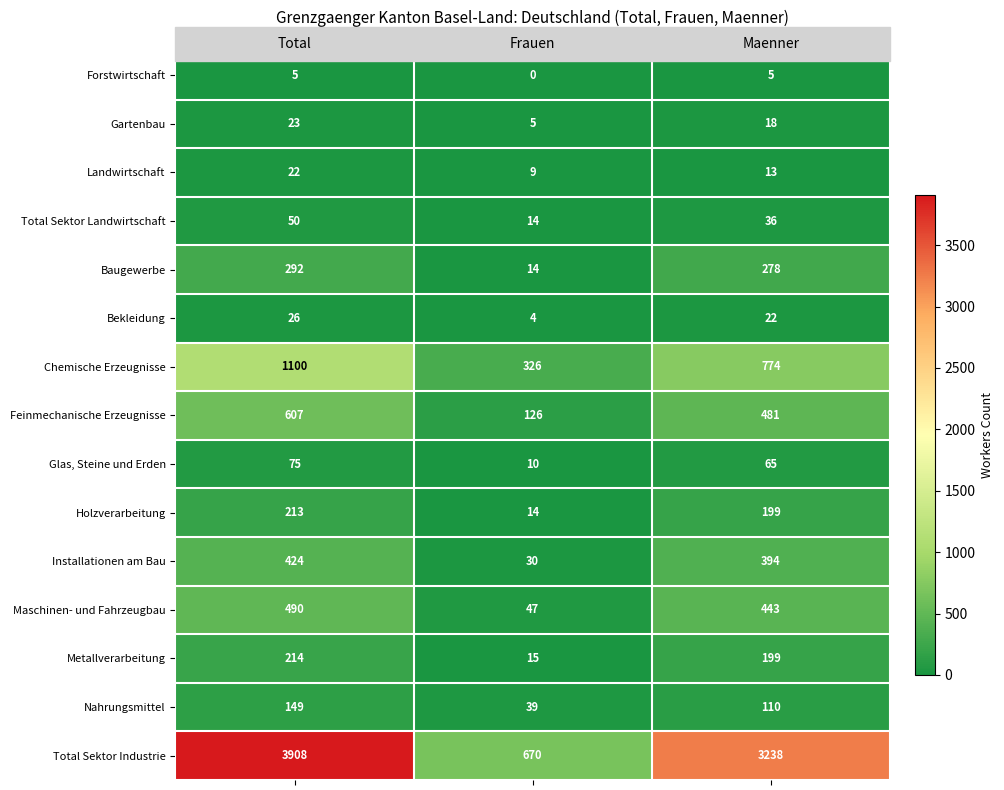

What is the difference between the maximum and second lowest values in the Baugewerbe series?

14